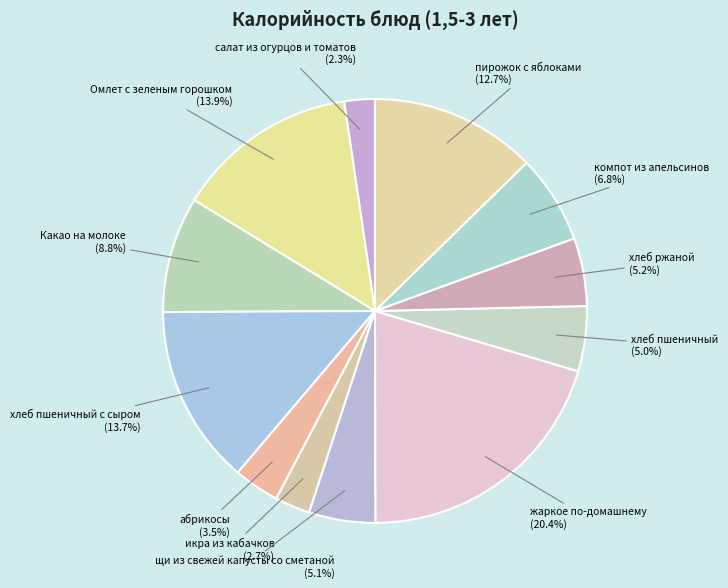

Count the number of slices in the pie.

12